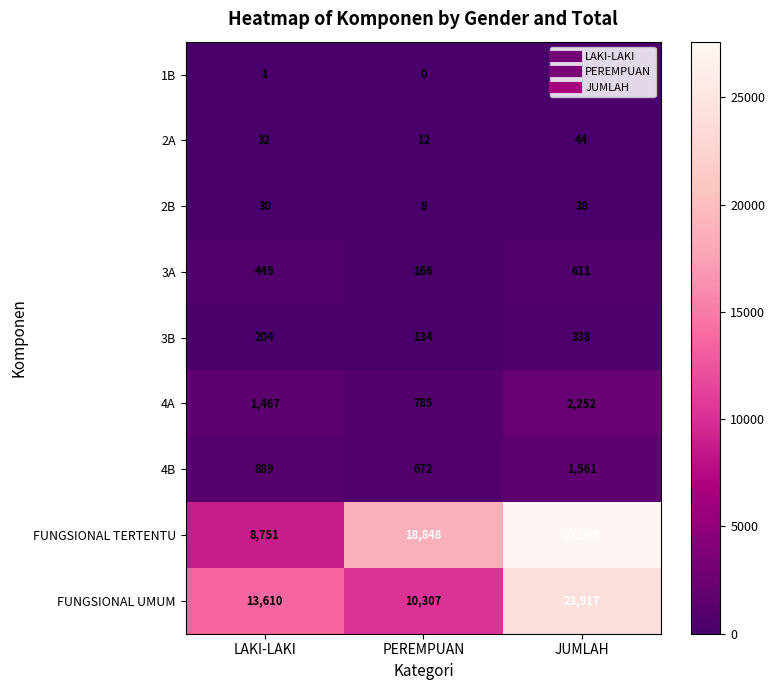

True or false: 3A has a value of 237 at PEREMPUAN.

False